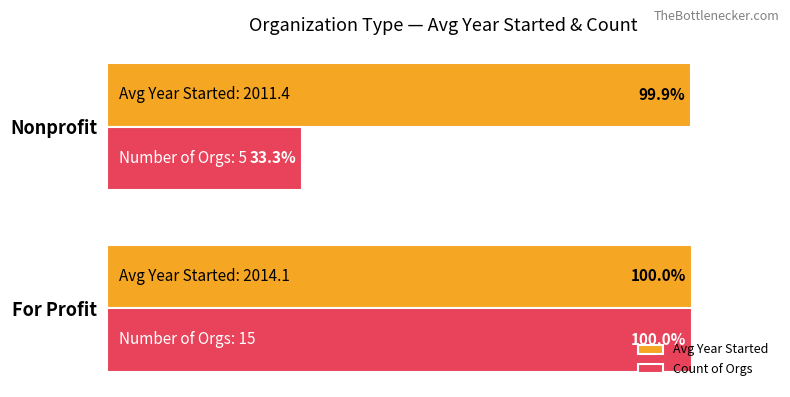

Where is Avg Year Started nearest to the value 99?

Nonprofit